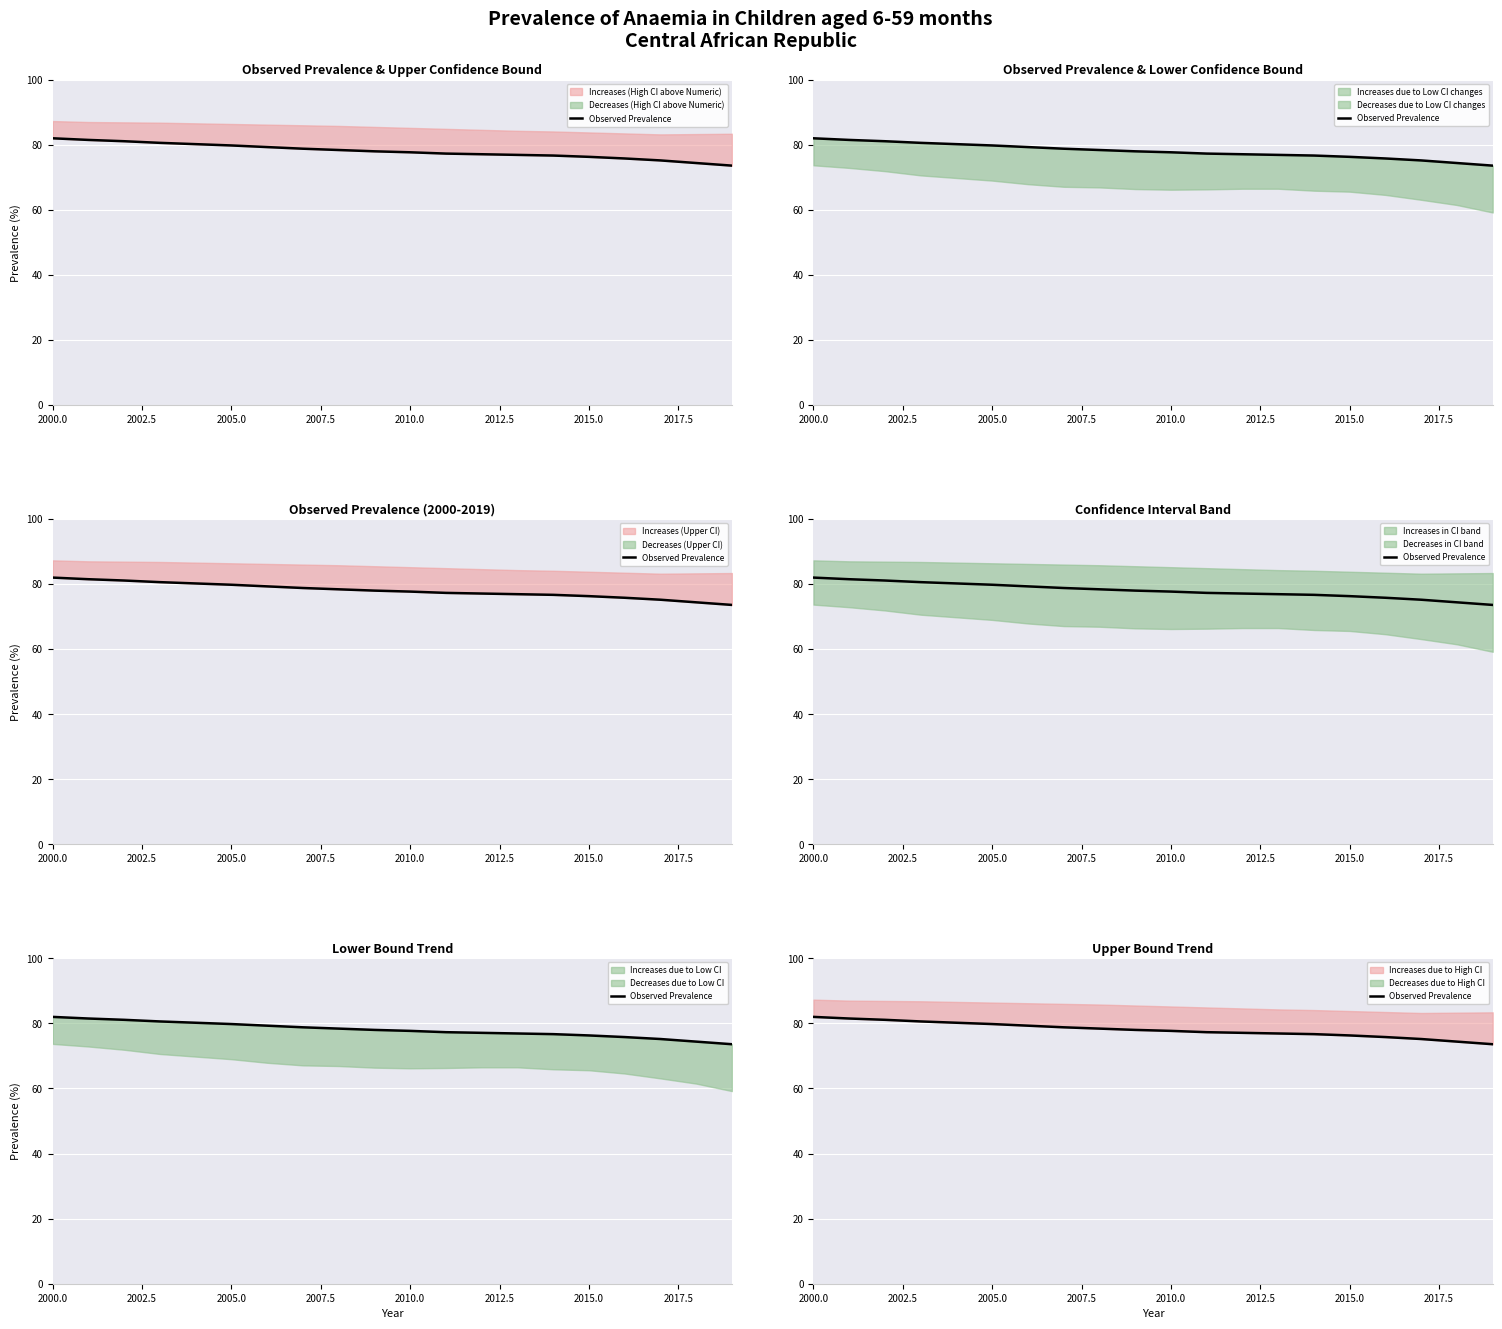

True or false: there are more than 2 points higher than both neighbors.

False